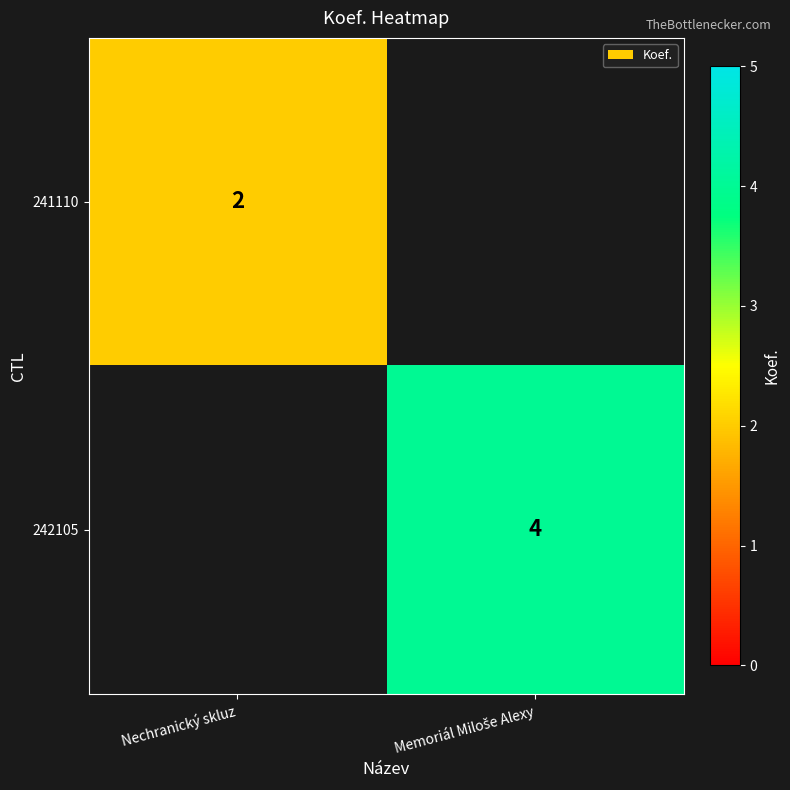

What is the greatest value displayed?

4.0